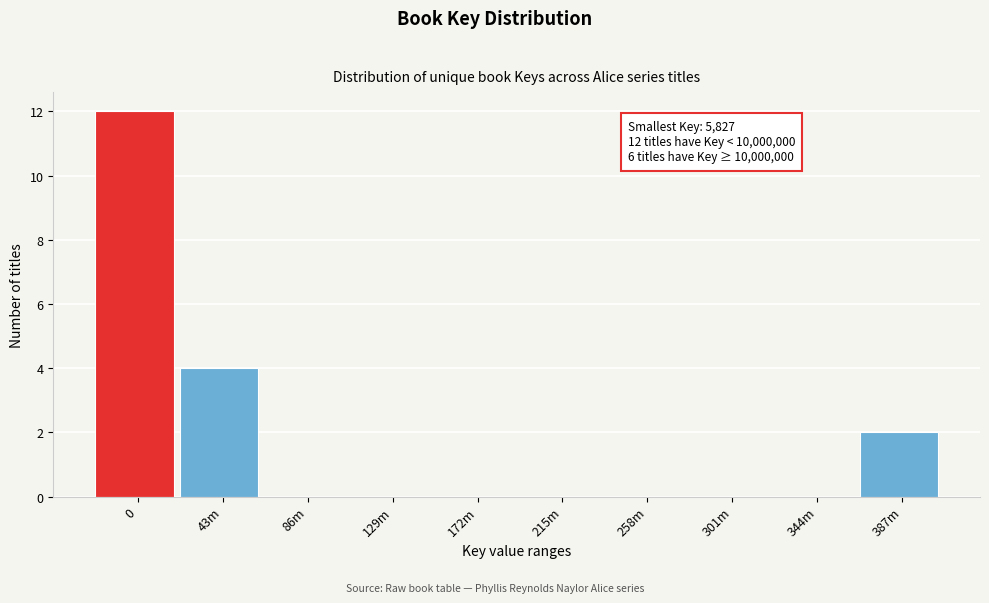

Reading left to right, what are all the values shown in this chart?

0=12	43m=4	86m=0	129m=0	172m=0	215m=0	258m=0	301m=0	344m=0	387m=2